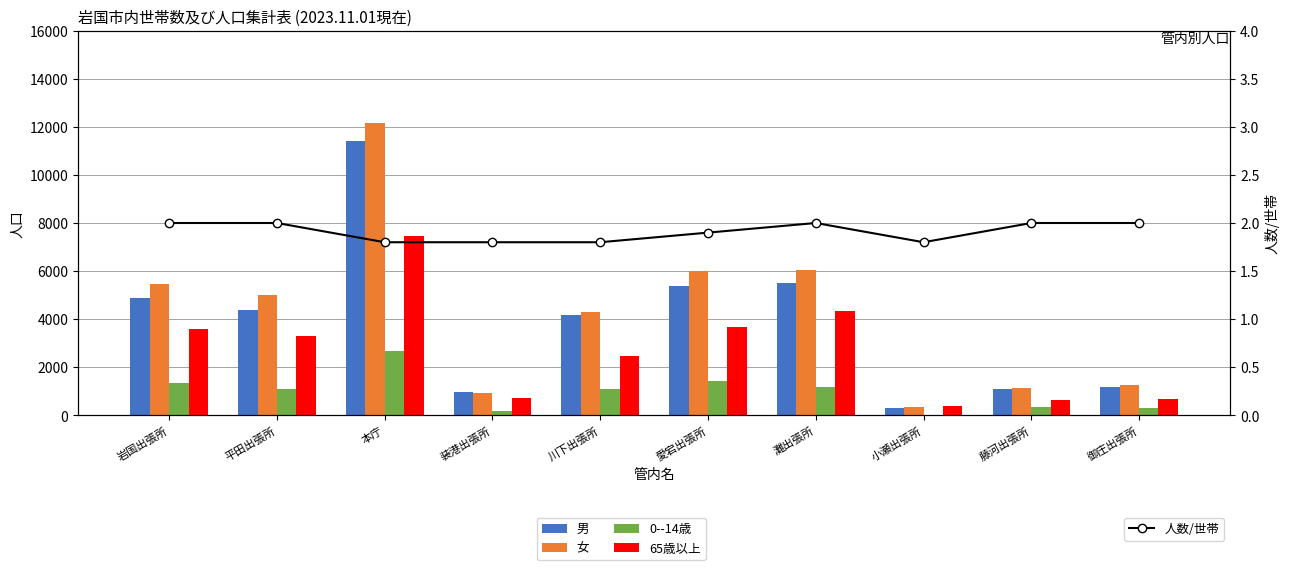

At which category is the sum across all series the highest?

本庁